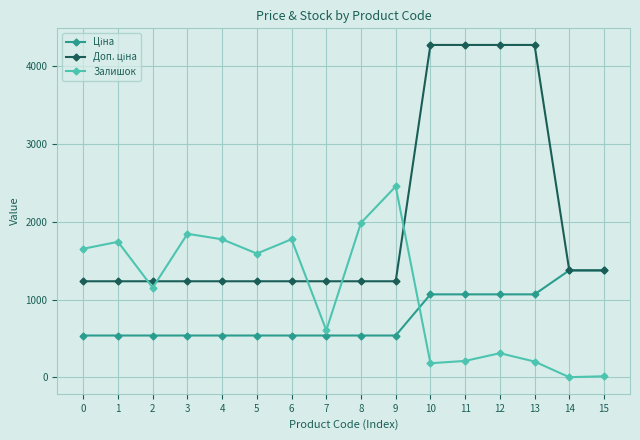

At how many categories does at least one series exceed 4067?

4